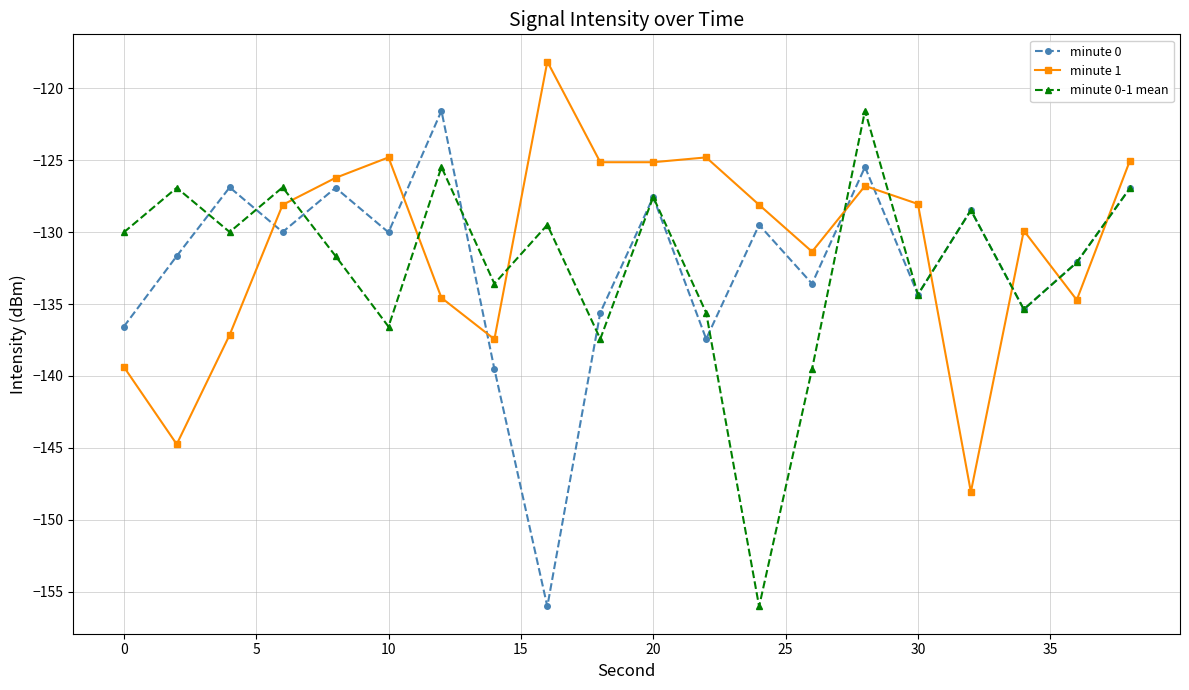

What is the smallest value displayed?

-156.0